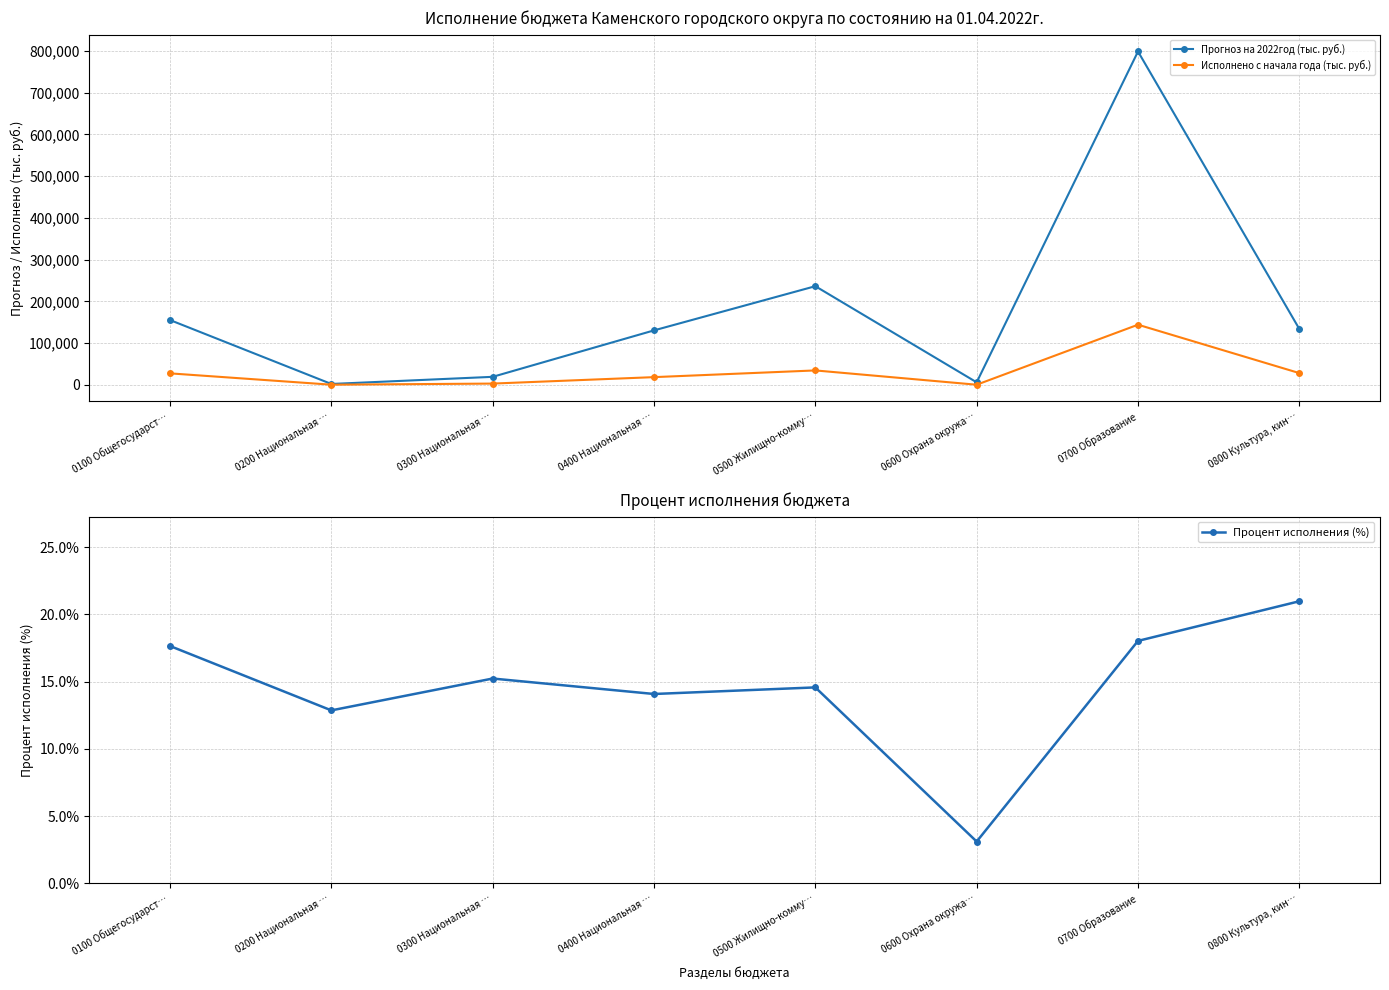

What is the average value of the Прогноз на 2022год (тыс. руб.) series?

185085.5